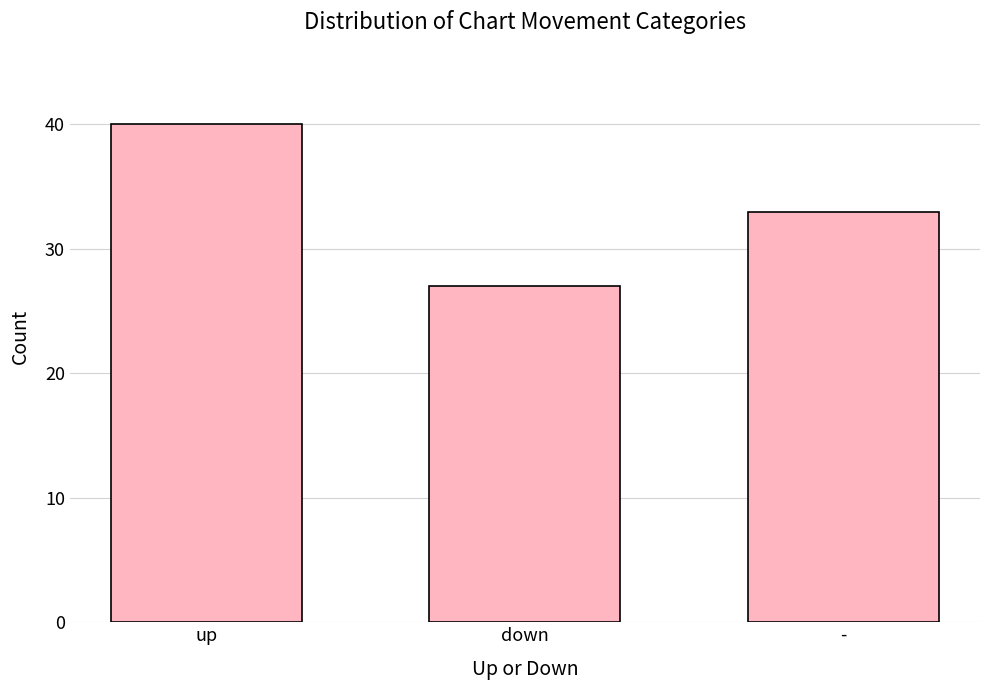

Approximately how many times larger is the value at up compared to -?

1.2